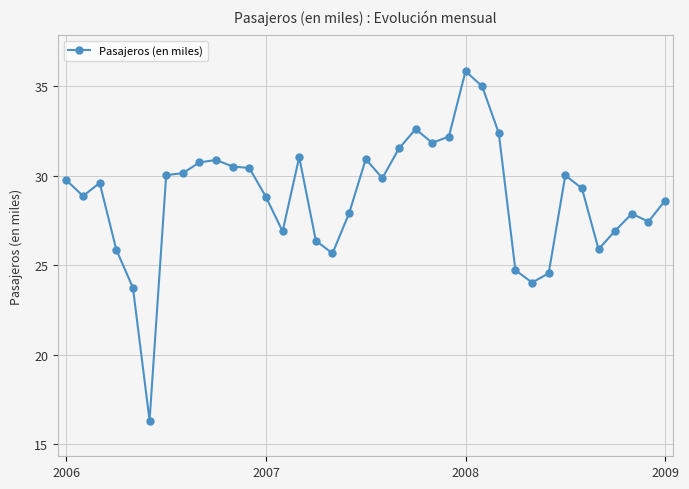

True or false: the data has more than 1 interior local peaks.

True